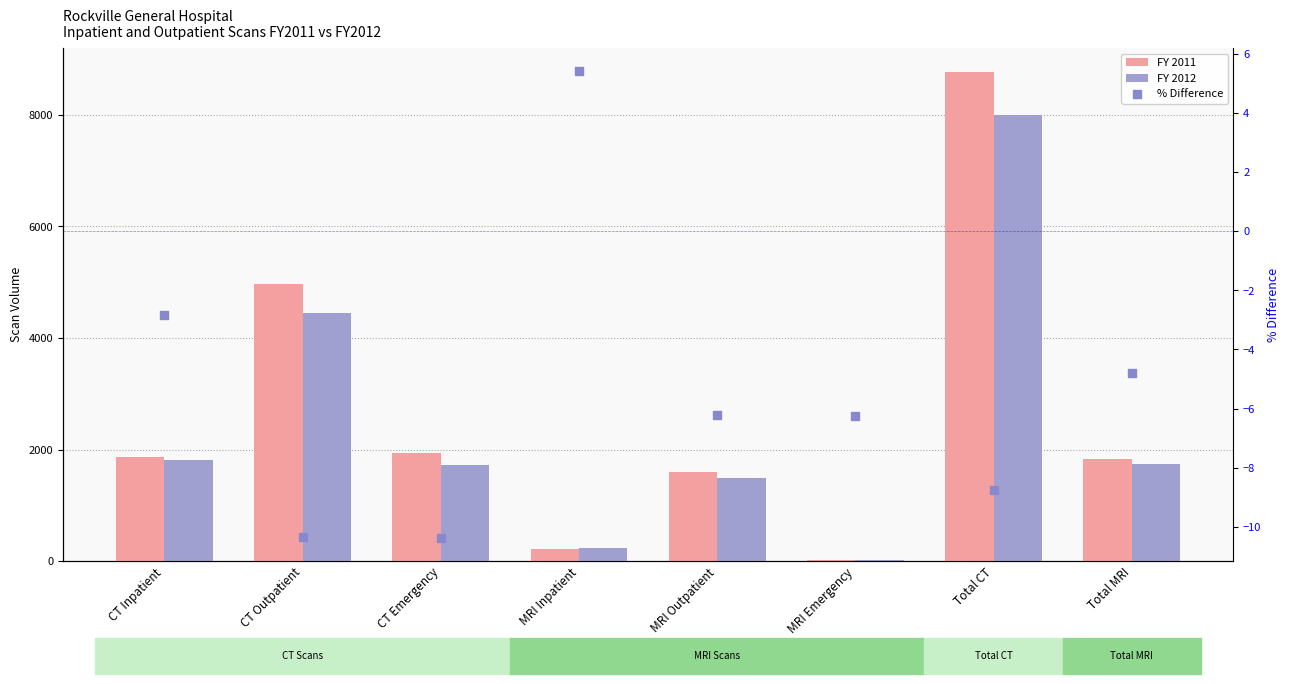

At which category is the sum across all series the highest?

Total CT